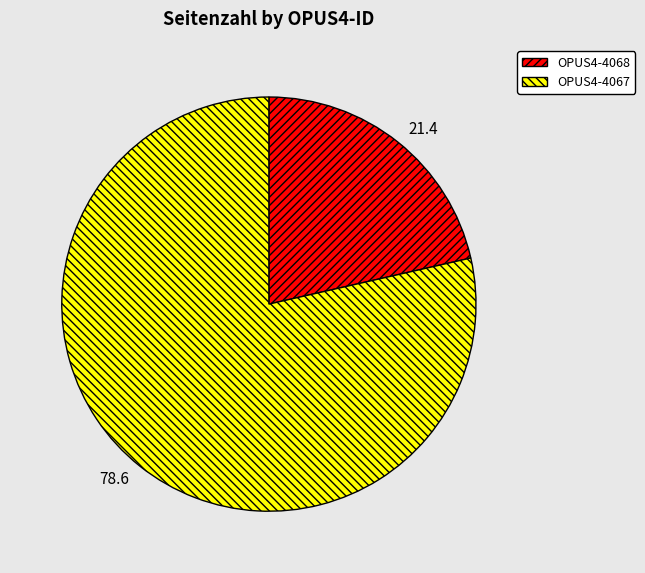

How many segments does this pie chart have?

2